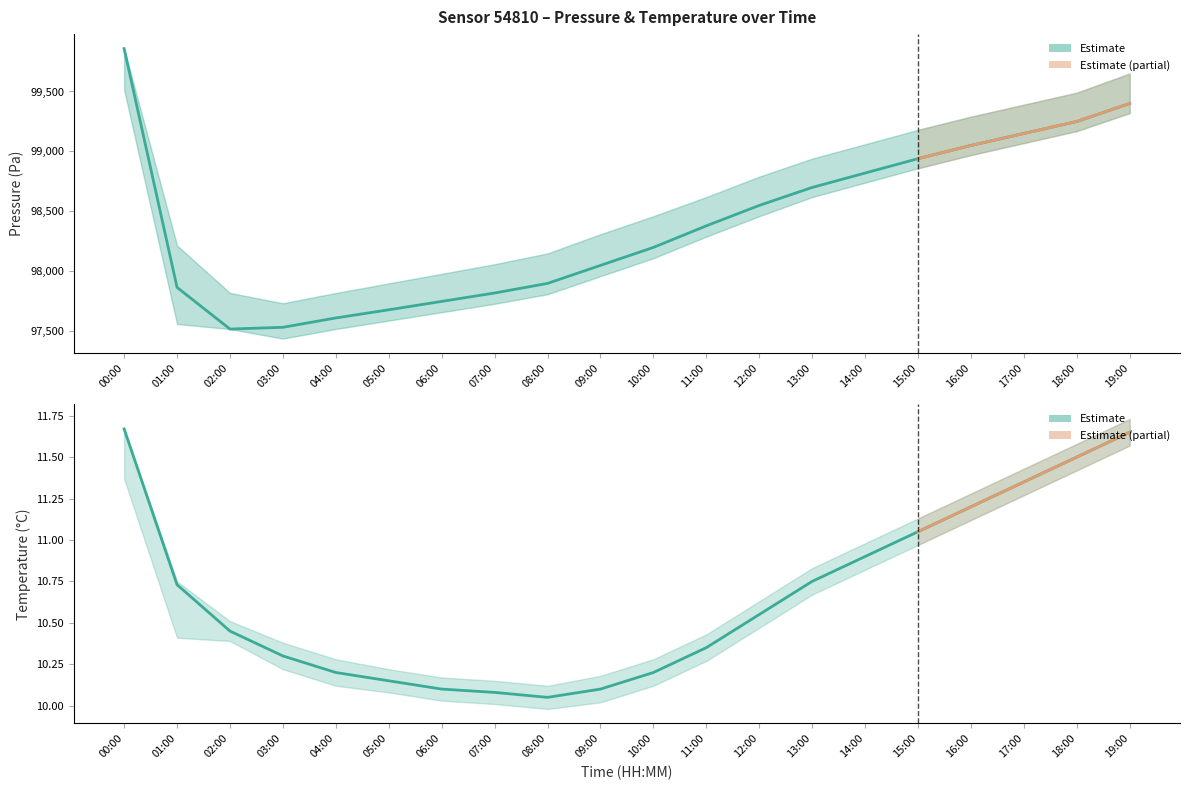

Does the chart display data point markers on the line(s)?

No